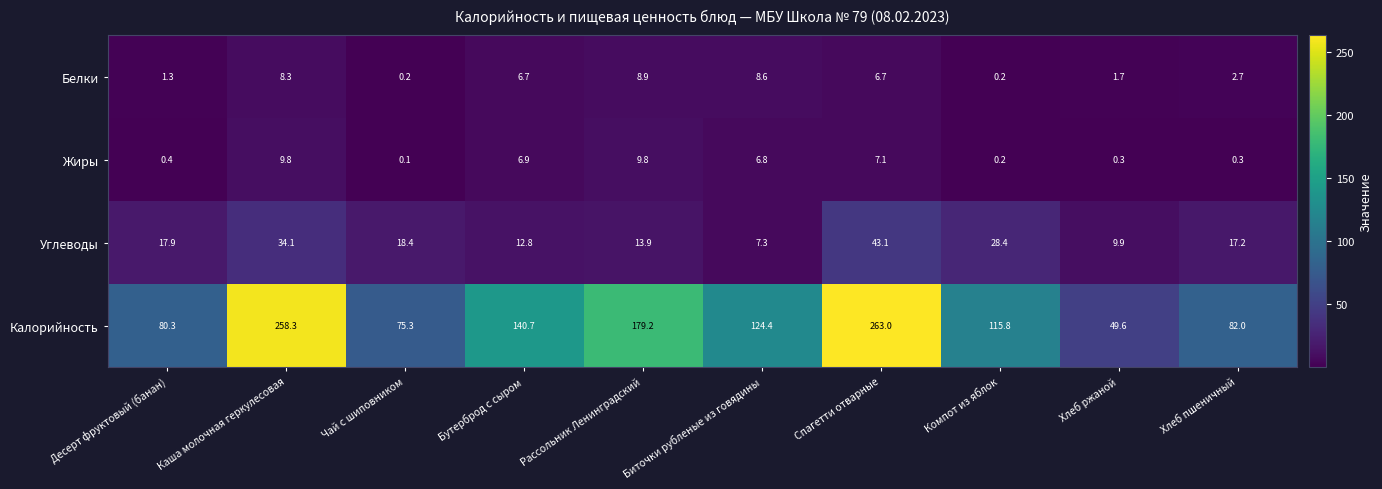

Which category has the highest value across all series?

Спагетти отварные